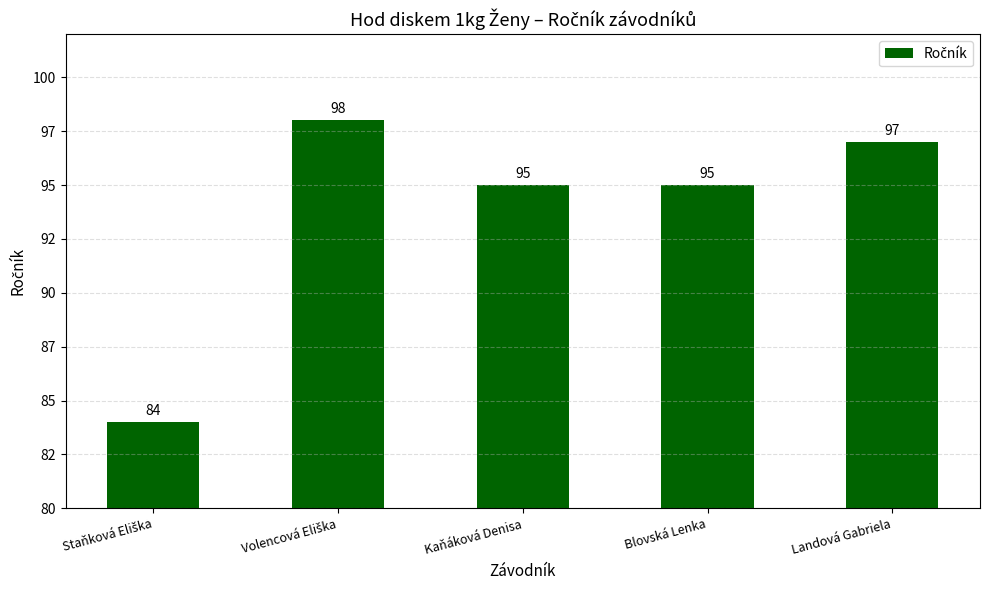

Are the bars horizontal?

No